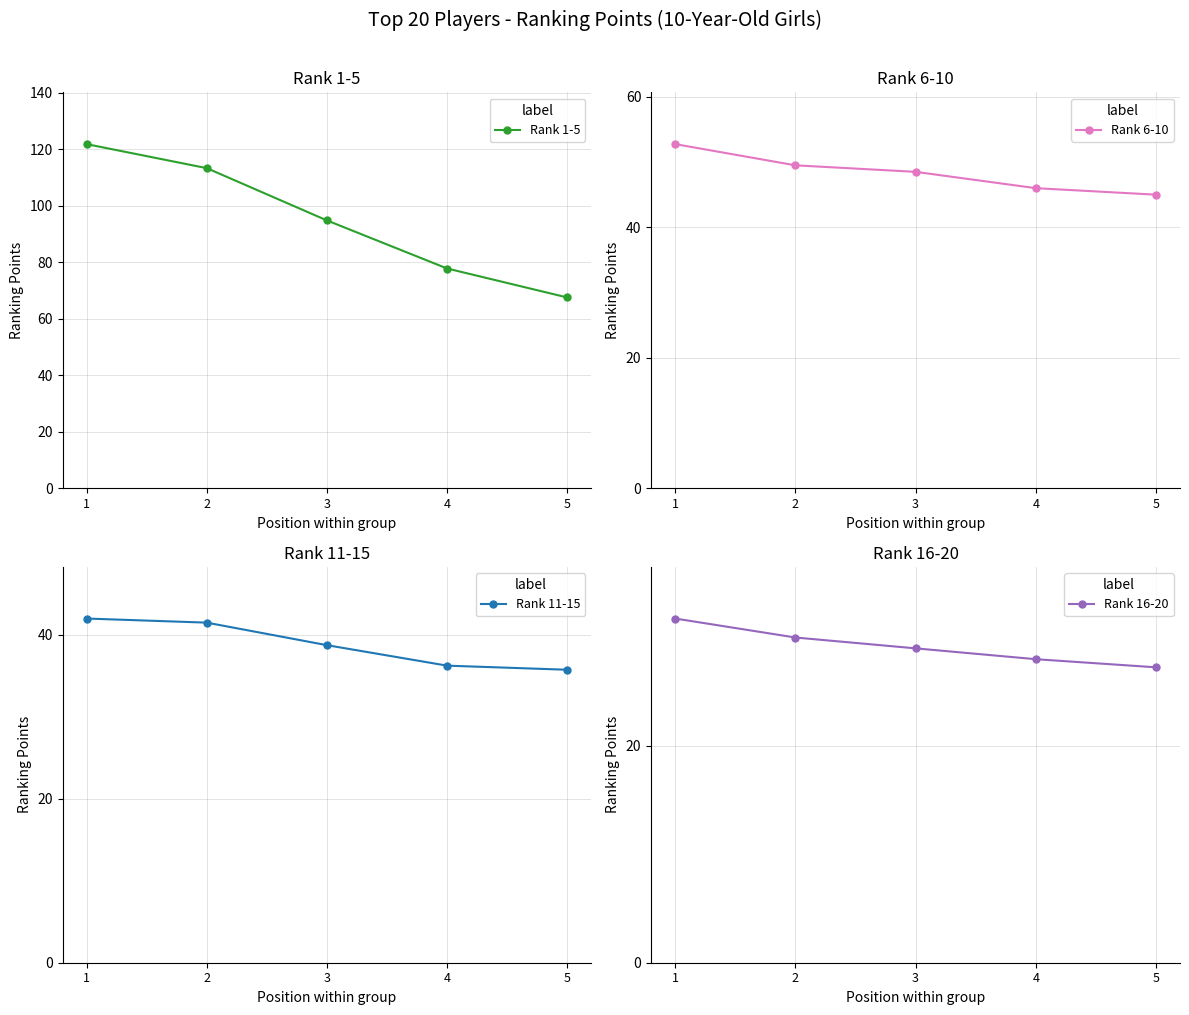

How many lines are shown in the chart?

4